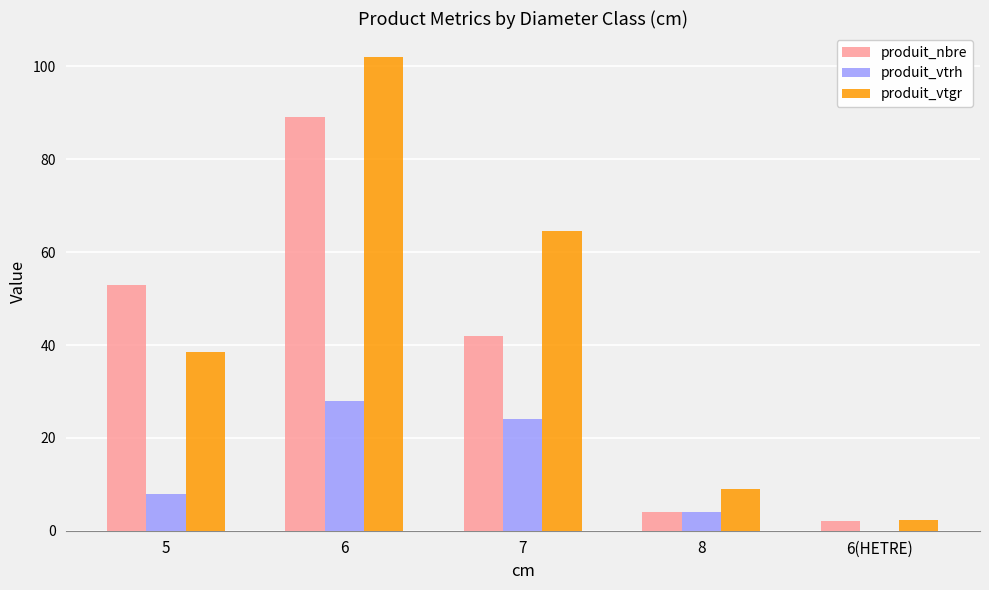

At which label does produit_nbre reach its peak?

6